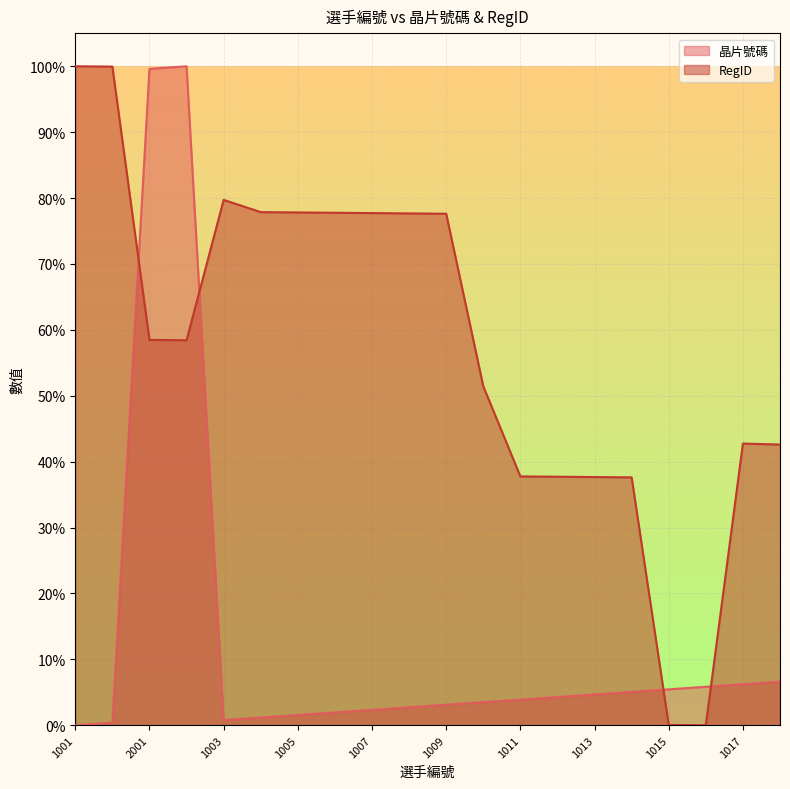

Rank the series by their maximum value, from highest to lowest.

晶片號碼, RegID